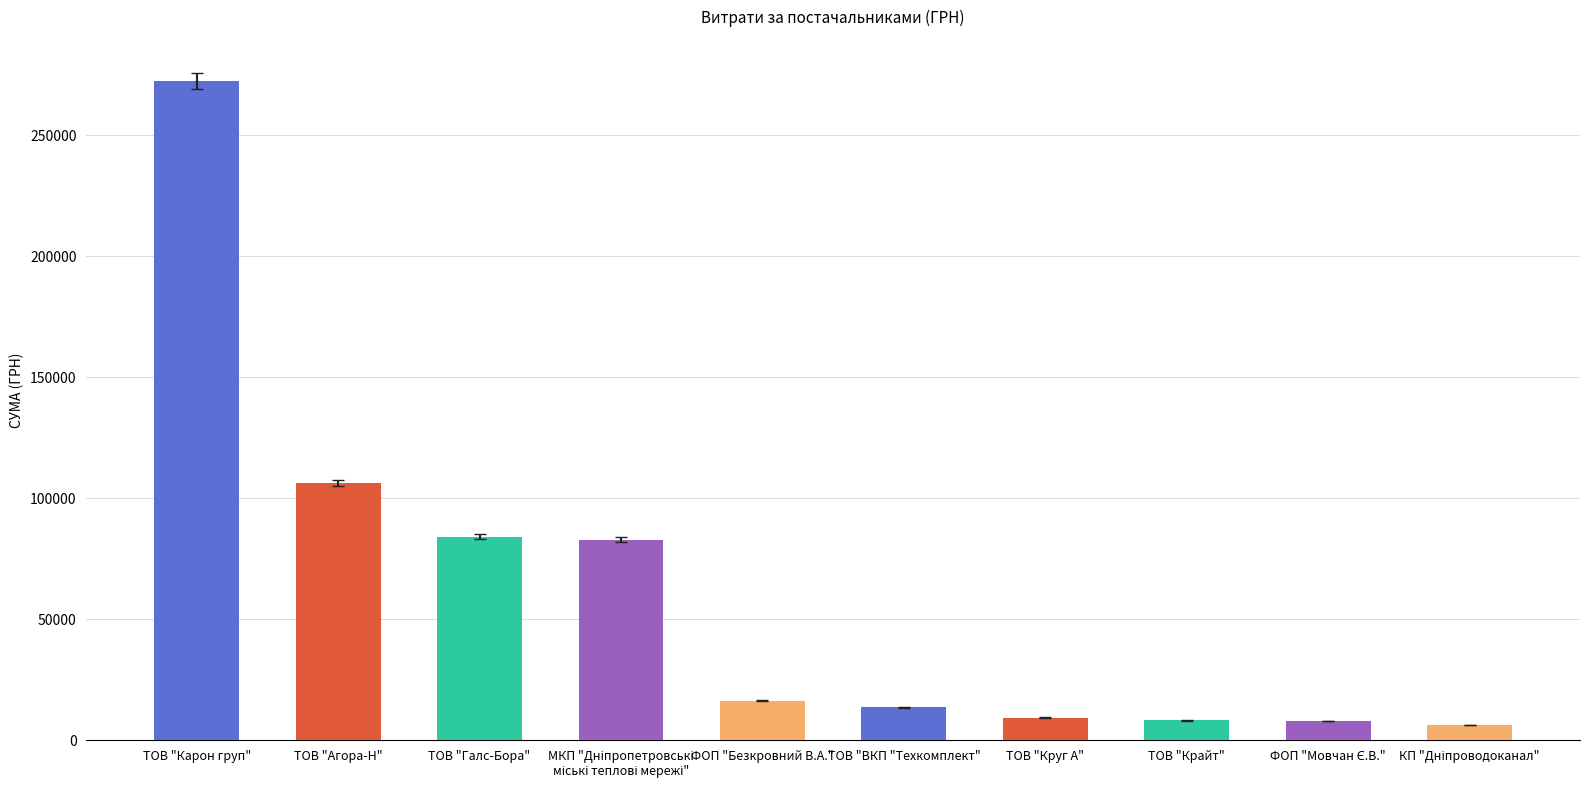

Does the chart contain any negative values?

No